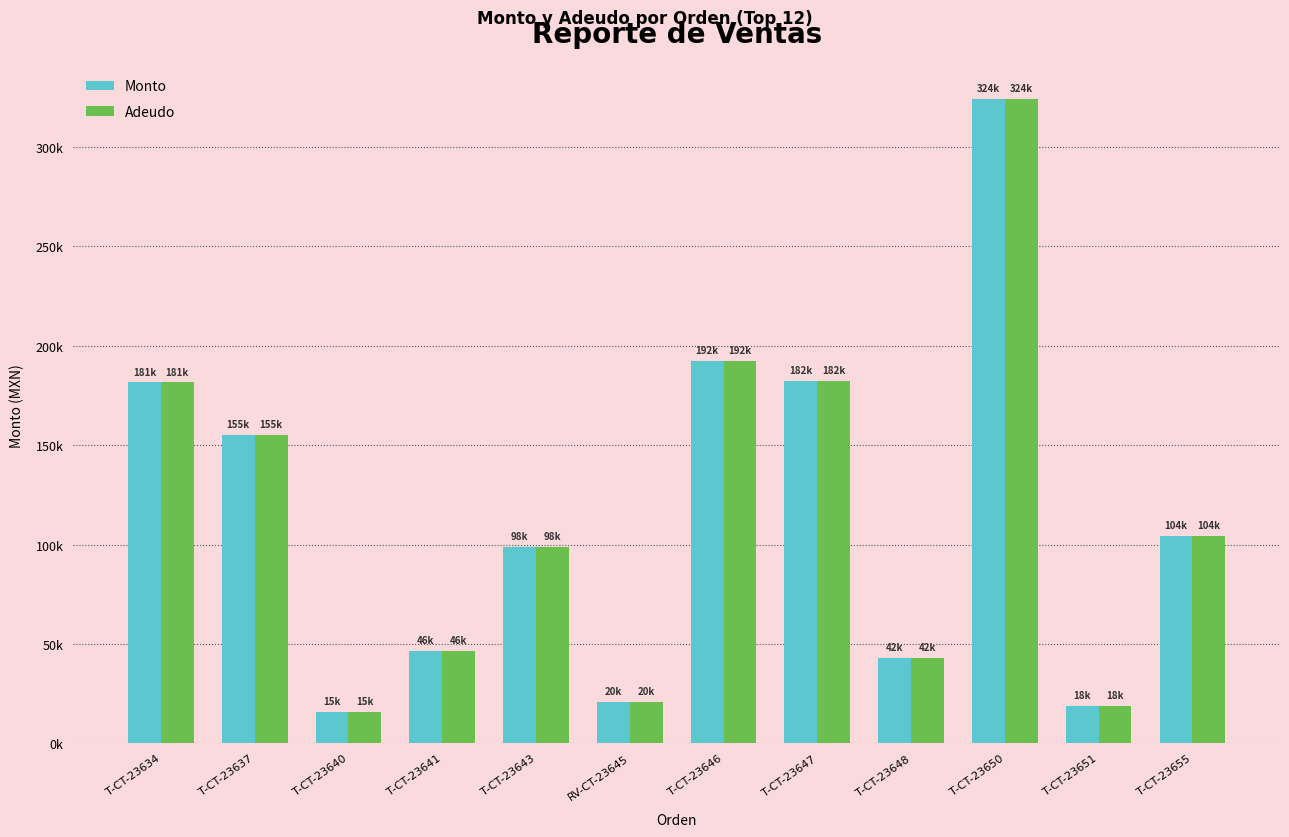

Are the bars grouped side by side (vs. stacked)?

Yes